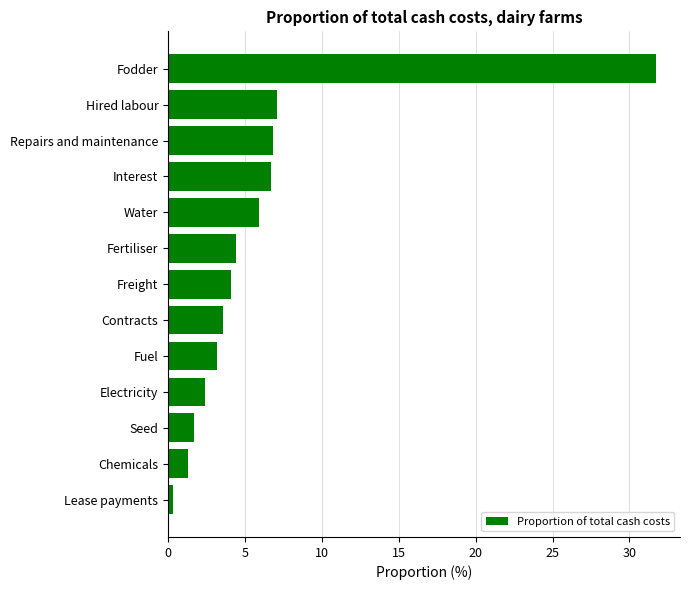

What value does the data have at Repairs and maintenance?

6.8